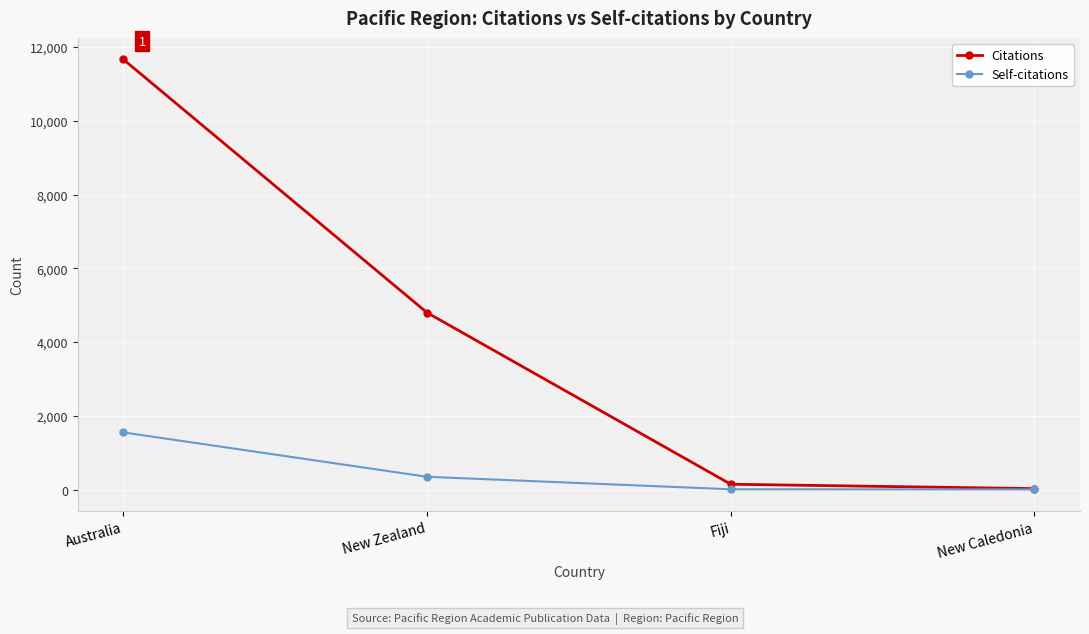

At how many categories does at least one series exceed 6205?

1